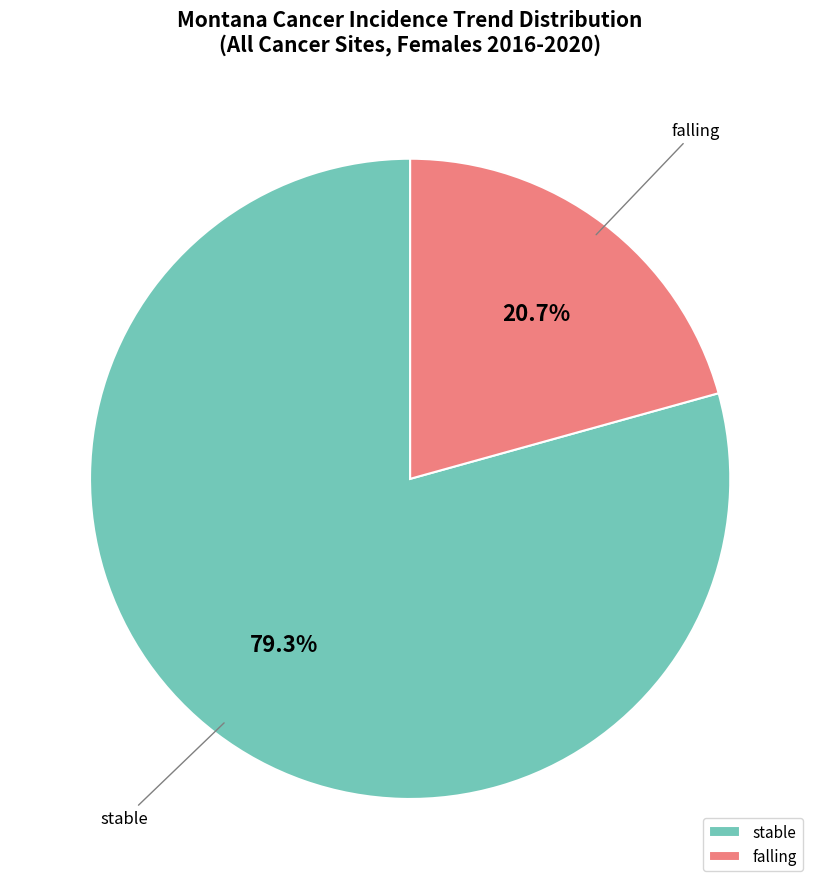

How many segments does this pie chart have?

2